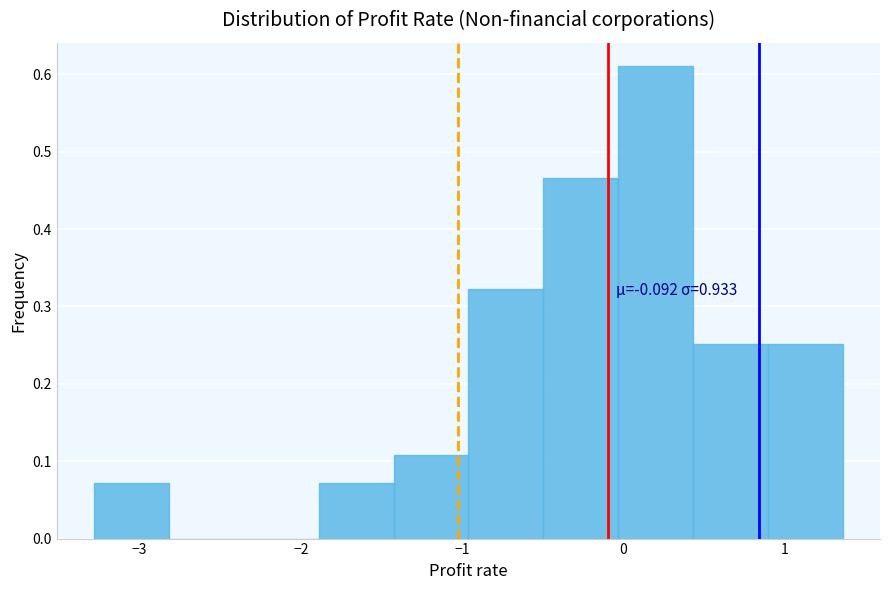

Which range on the x-axis has the tallest bar?

0.0 to 0.4